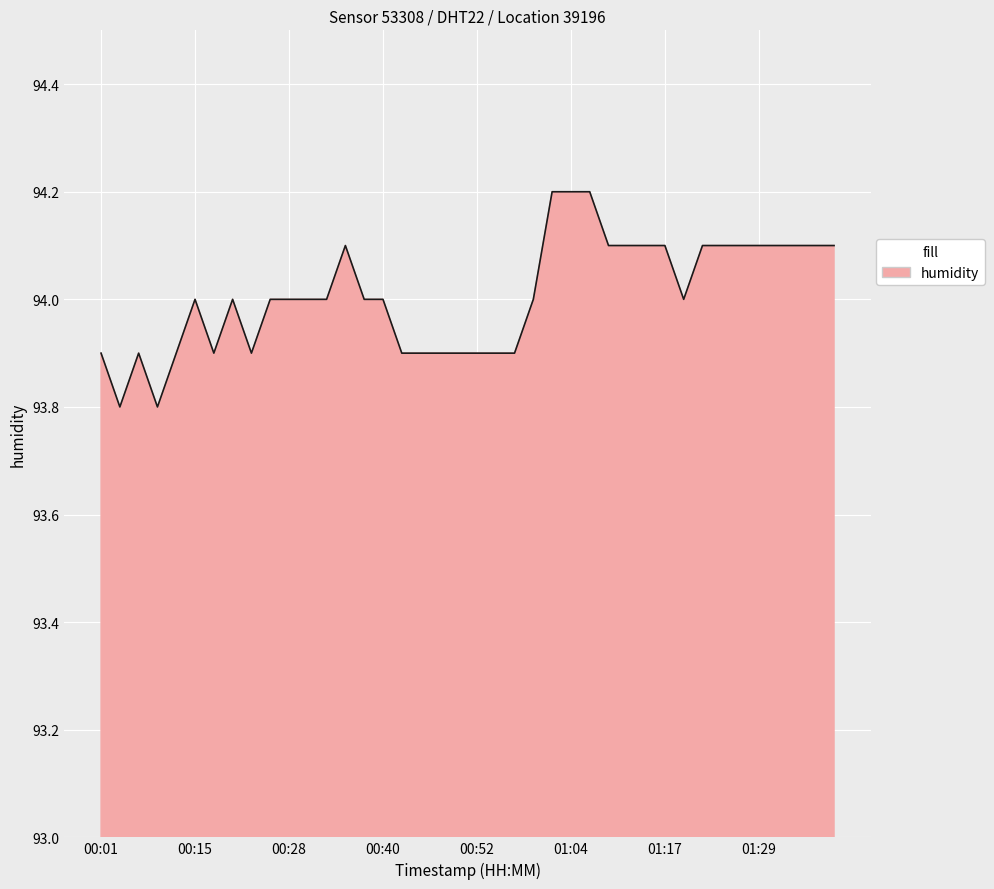

What is the difference between the maximum and minimum values?

0.4